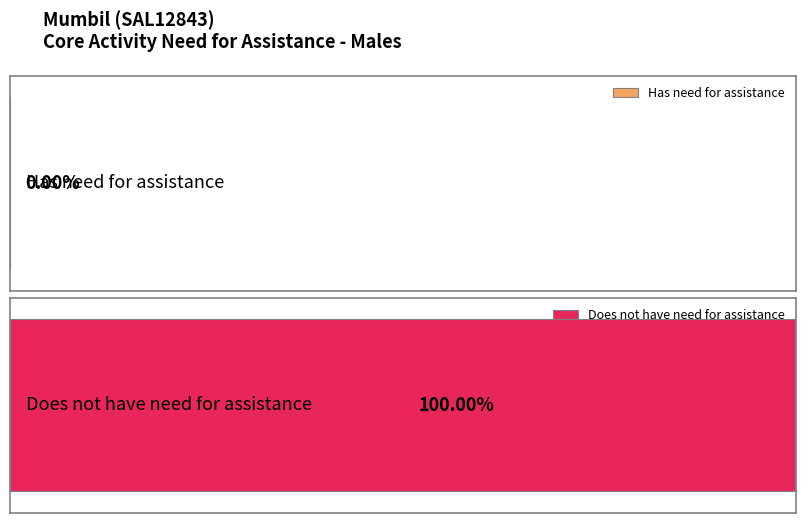

The value of Has need for assistance at 25-34 years is 0. True or false?

True